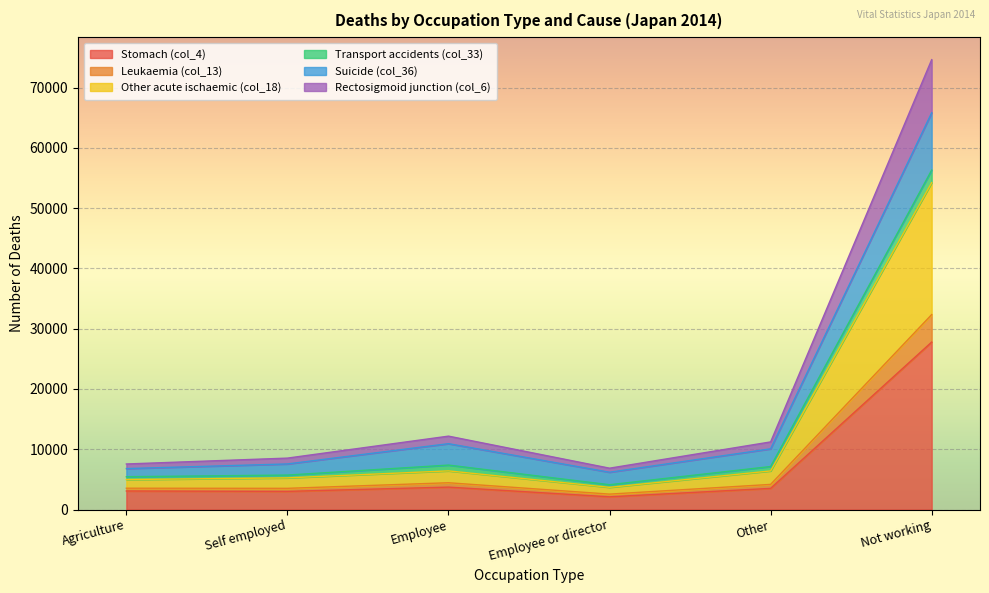

Is it true that Other acute ischaemic (col_18) equals 4970 at Agriculture?

True